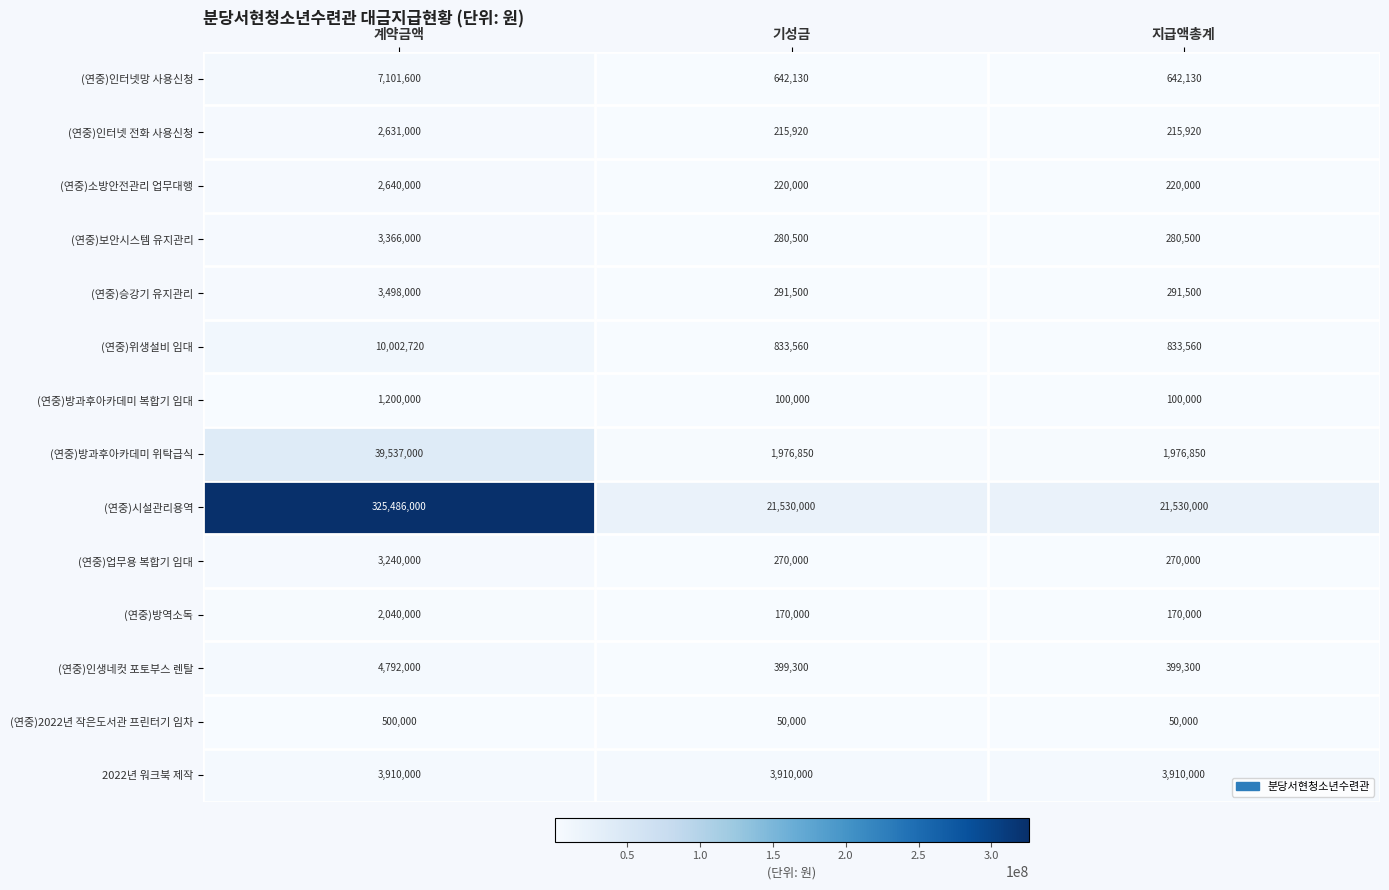

At which category is the sum across all series the highest?

계약금액